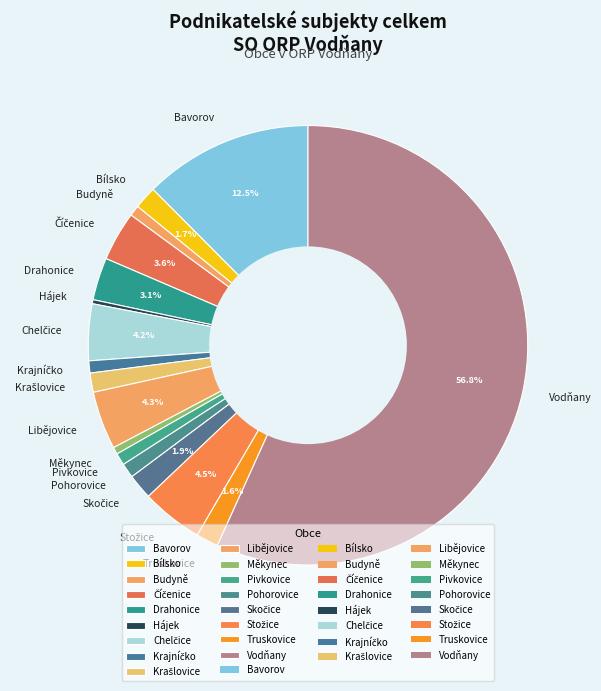

Which slice represents more than half of the pie?

Vodňany